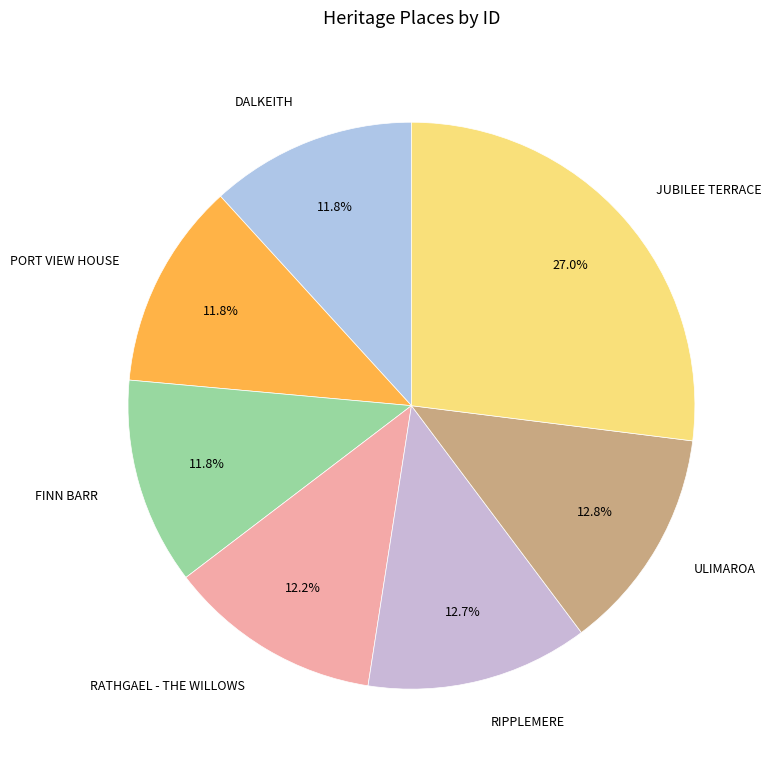

What is the largest slice in the pie chart?

JUBILEE TERRACE